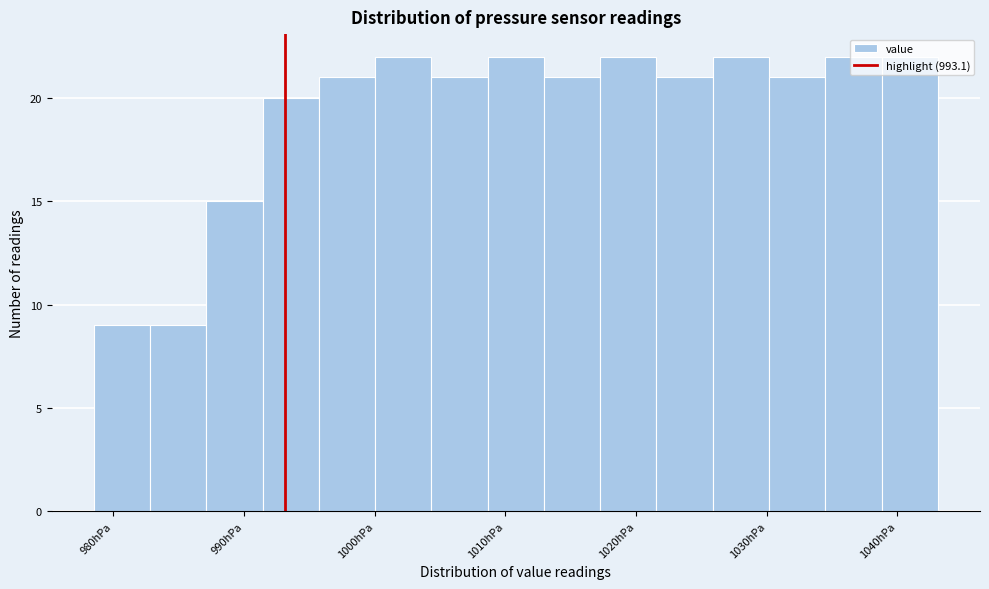

Reading left to right, transcribe this chart: for each bar, give the range it covers on the x-axis and its height. Neither the bar edges nor the heights are printed on the chart, so give them approximately, as read against the axes.

979 to 983: 9
983 to 987: 9
987 to 991: 15
991 to 996: 20
996 to 1000: 21
1000 to 1004: 22
1004 to 1009: 21
1009 to 1013: 22
1013 to 1017: 21
1017 to 1022: 22
1022 to 1026: 21
1026 to 1030: 22
1030 to 1034: 21
1034 to 1039: 22
1039 to 1043: 22